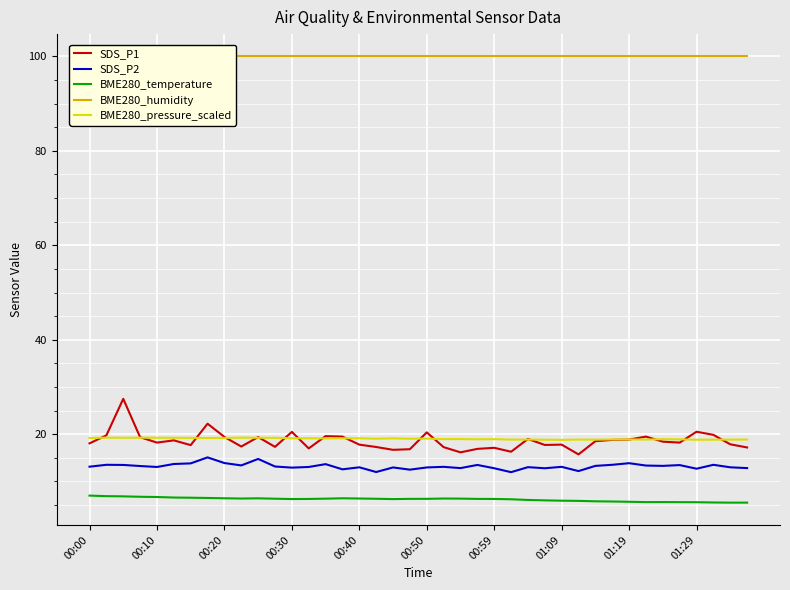

What is the average value of the BME280_humidity series?

100.0